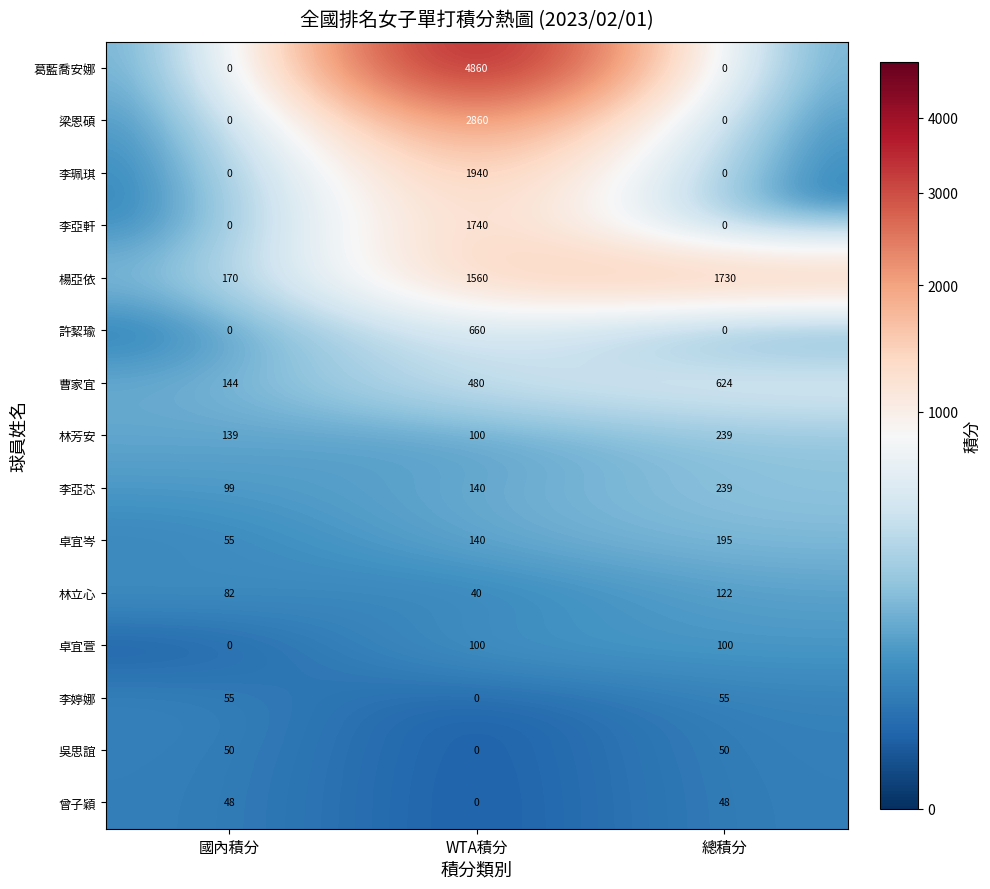

What is the sum of all 李亞芯 values?

478